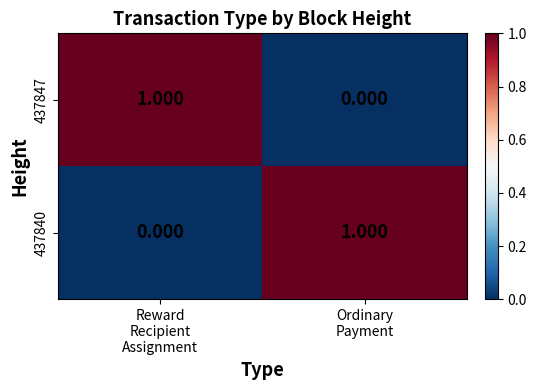

How many values in 437847 are above zero?

1